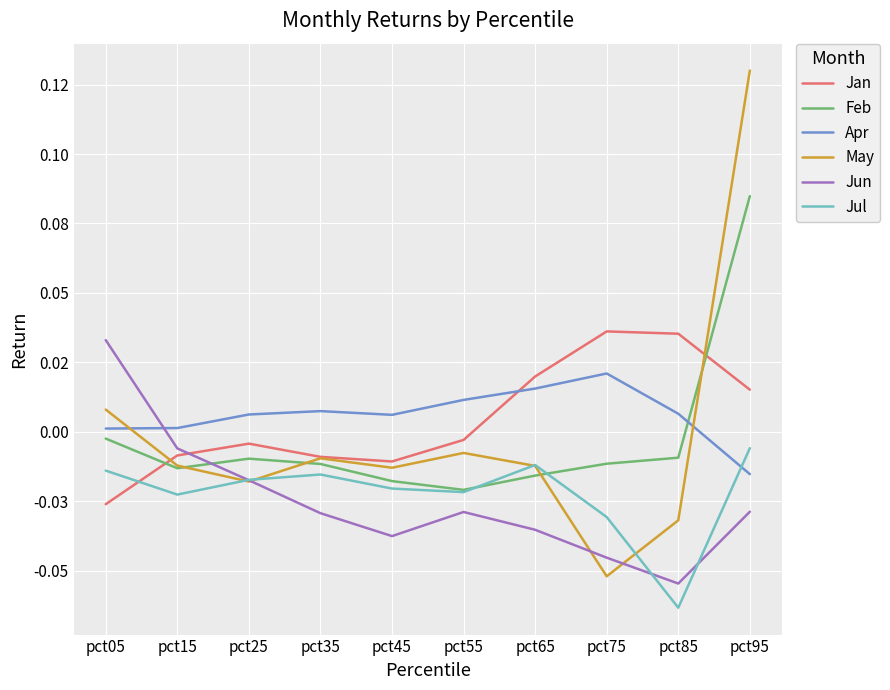

How many interior local valleys does the Apr series have?

1